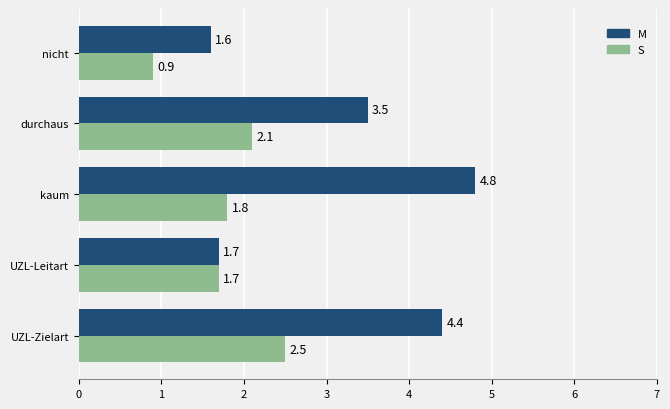

What is the spread (max minus min) of values at durchaus?

1.4